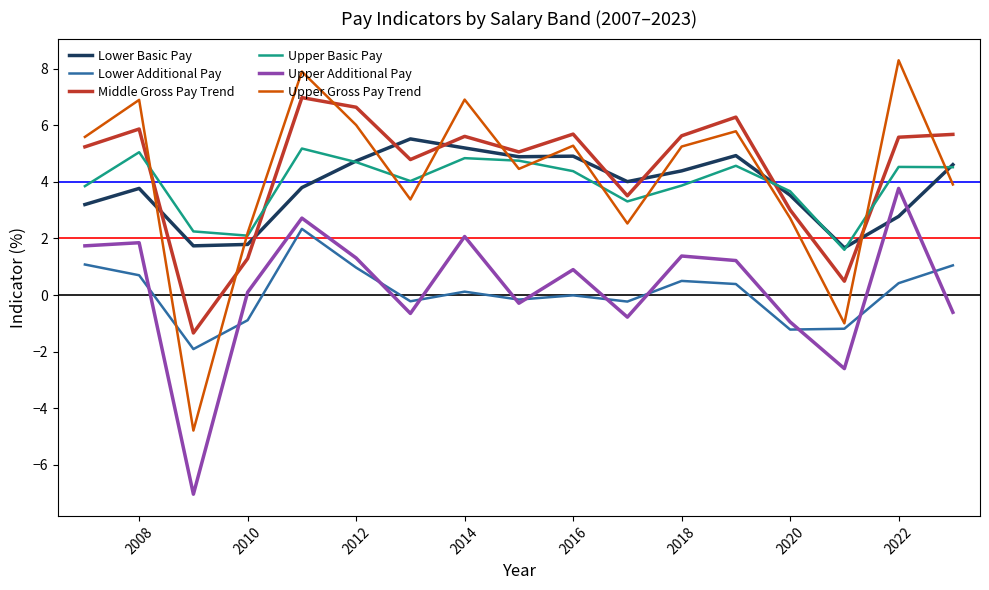

Which series has the widest spread of values?

Upper Gross Pay Trend